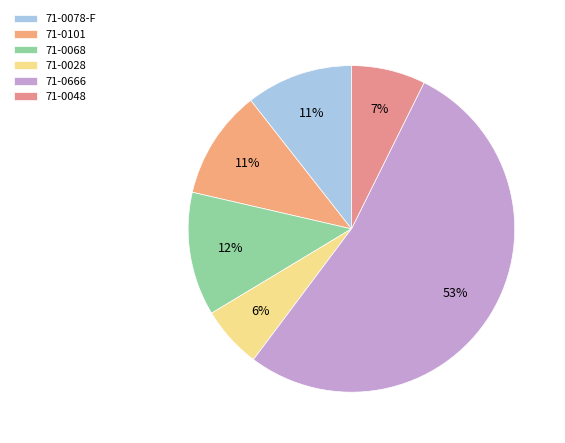

Between 71-0078-F and 71-0028, which is larger?

71-0078-F